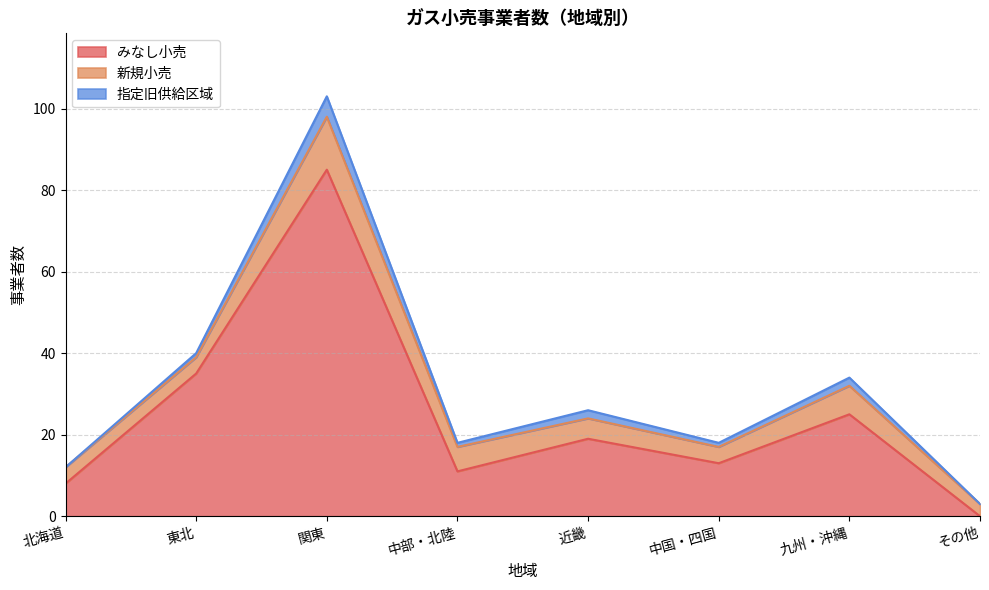

What is the approximate value of 指定旧供給区域 at 東北?

1